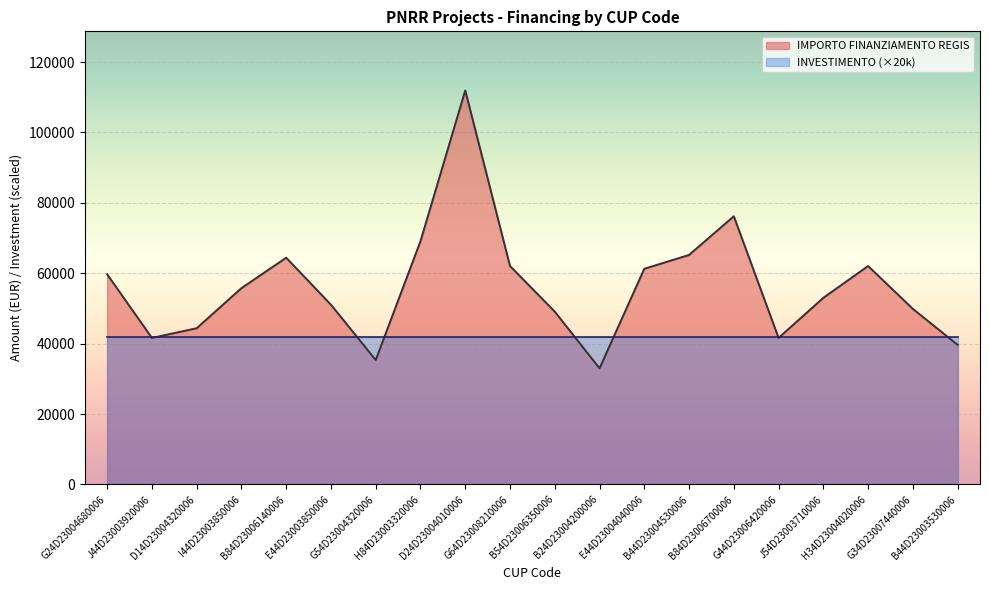

What is the sum of the values at J54D23003710006 and H34D23004020006?

115091.5